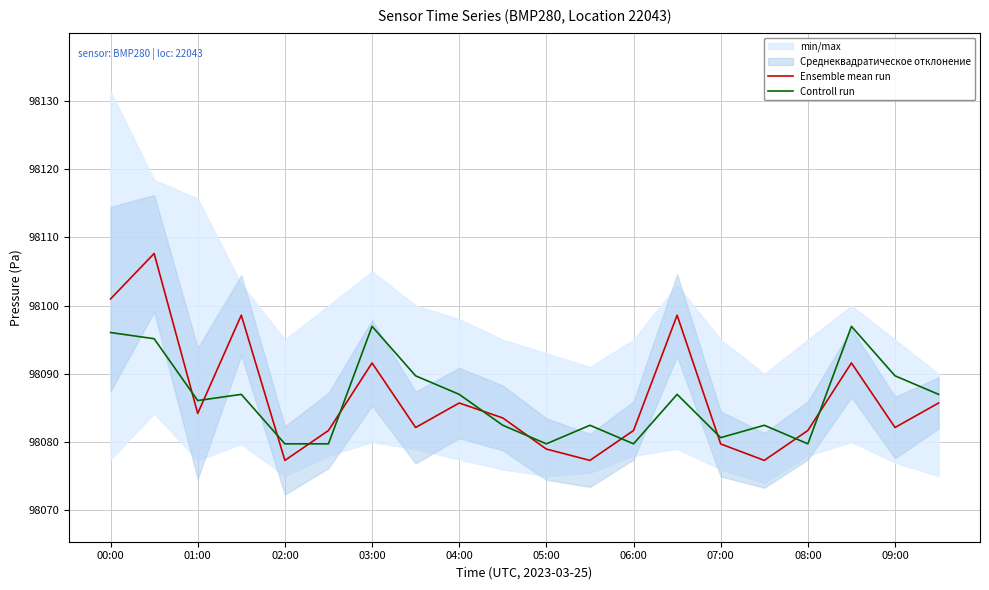

Does the chart display data point markers on the line(s)?

No